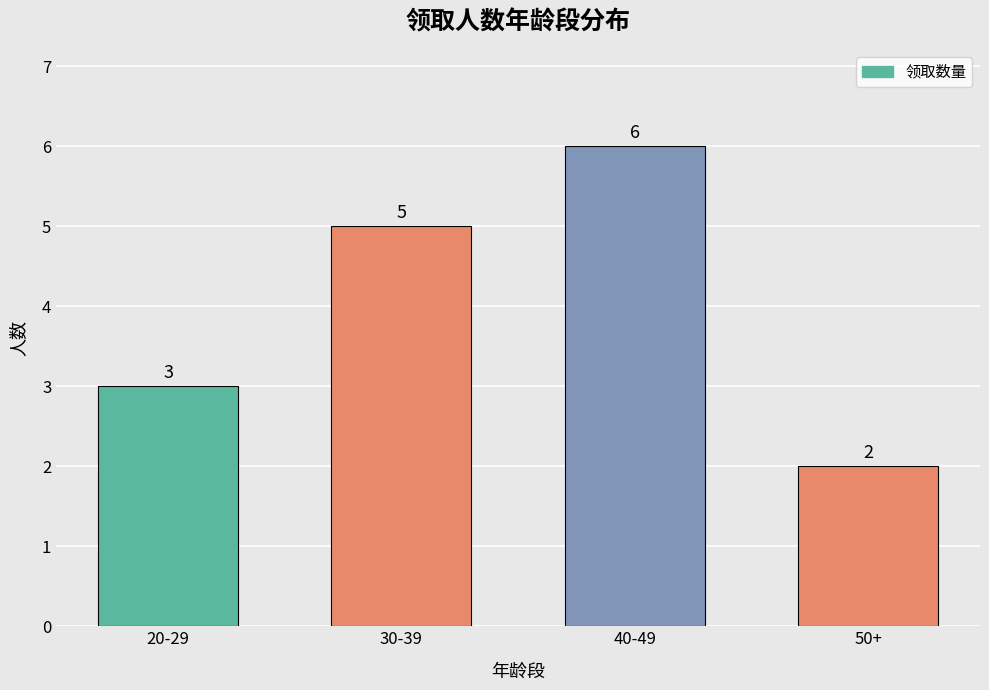

What is the value of the 4th bar from the left?

2